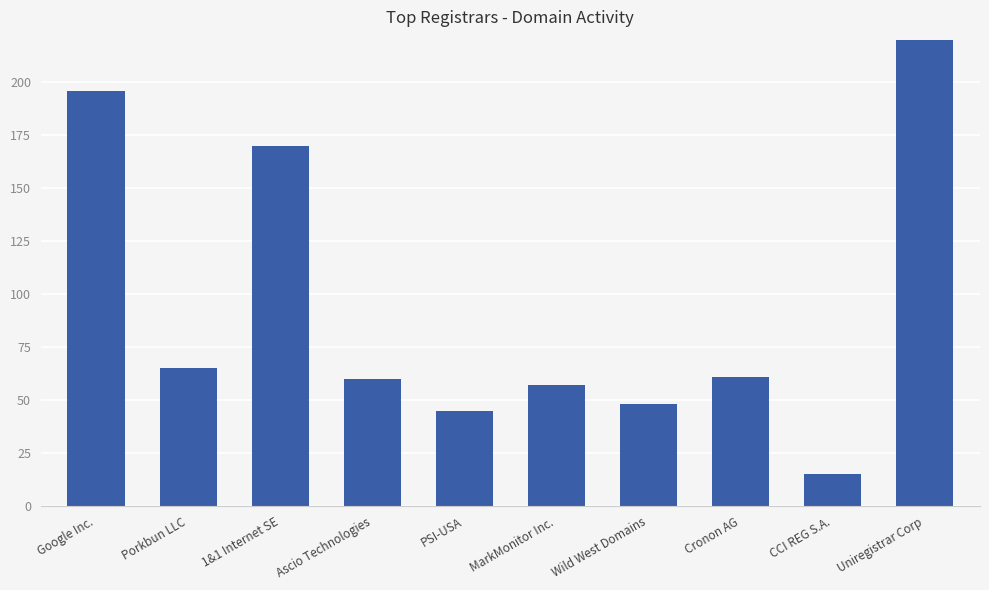

What is the minimum value shown in the chart?

15